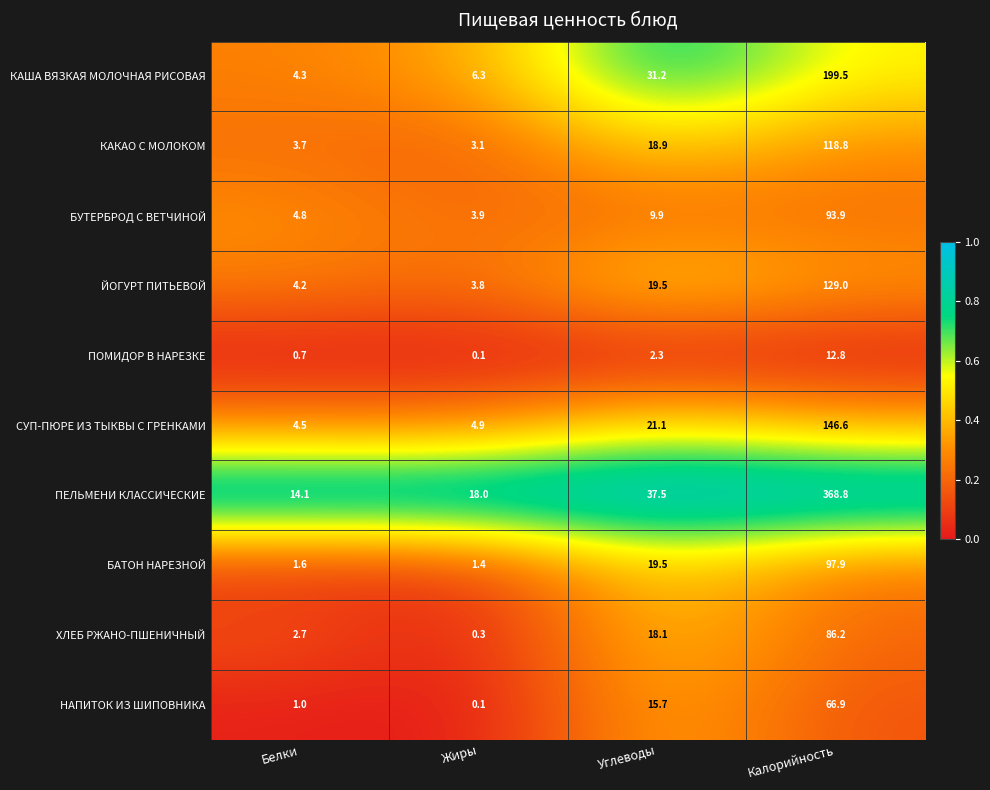

What is the difference between the highest and lowest values at Белки?

13.4